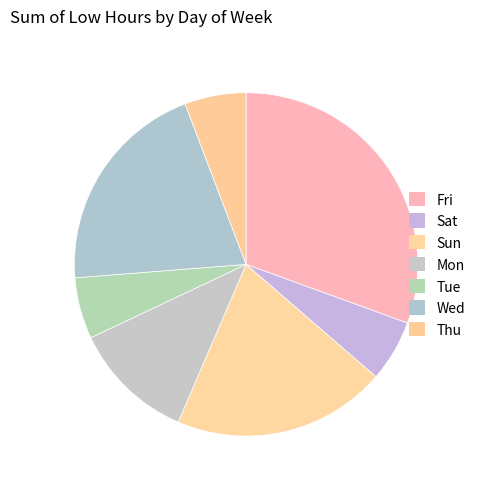

Count the number of slices in the pie.

7